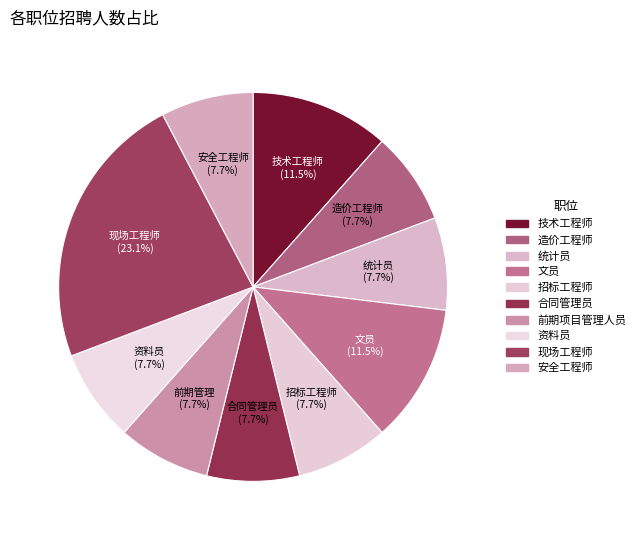

How many slices are in this pie chart?

10